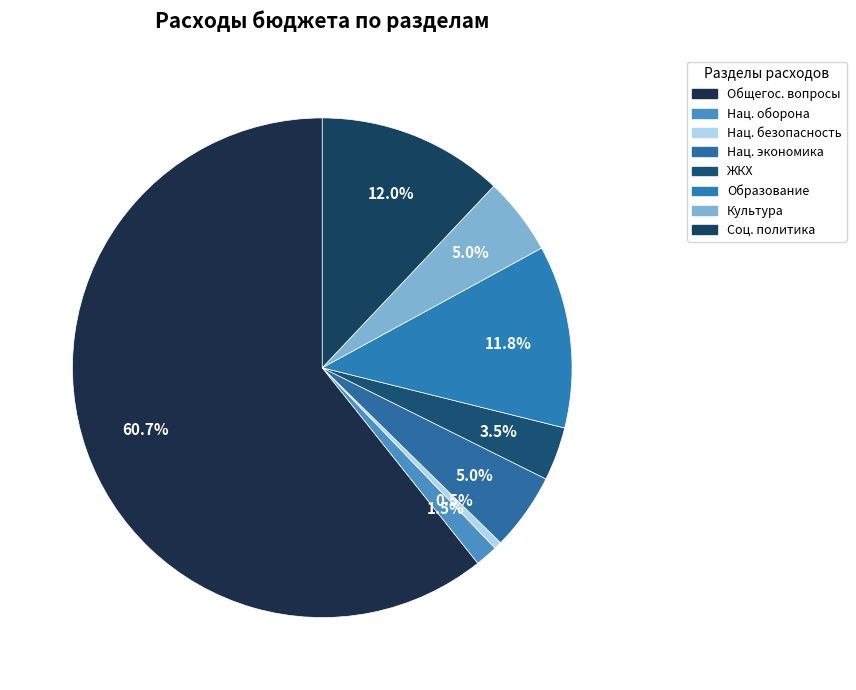

How many slices are in this pie chart?

8